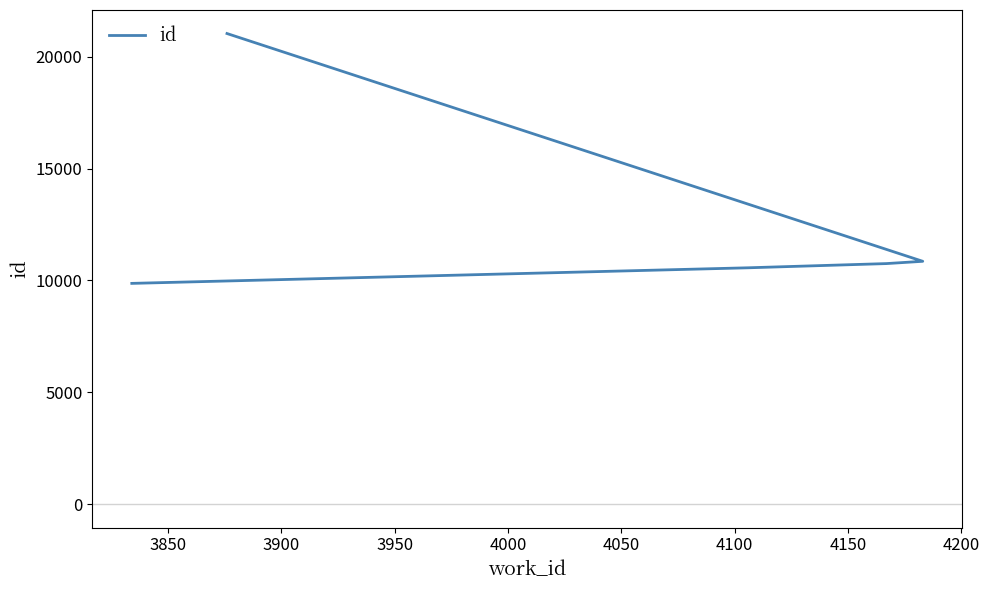

What is the average value?

12614